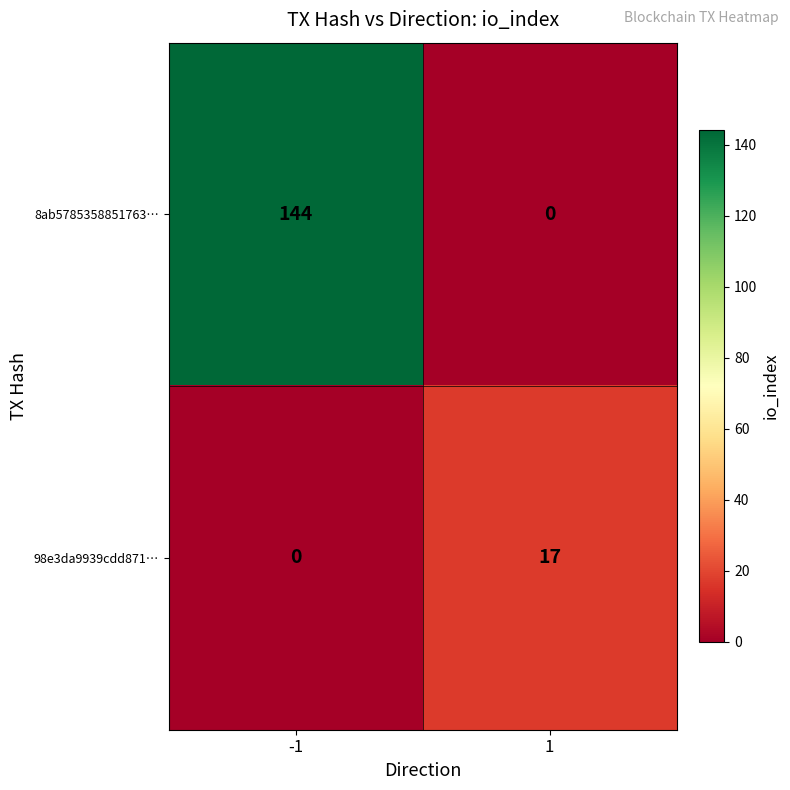

Is it true that 8ab5785358851763… equals 144 at -1?

True